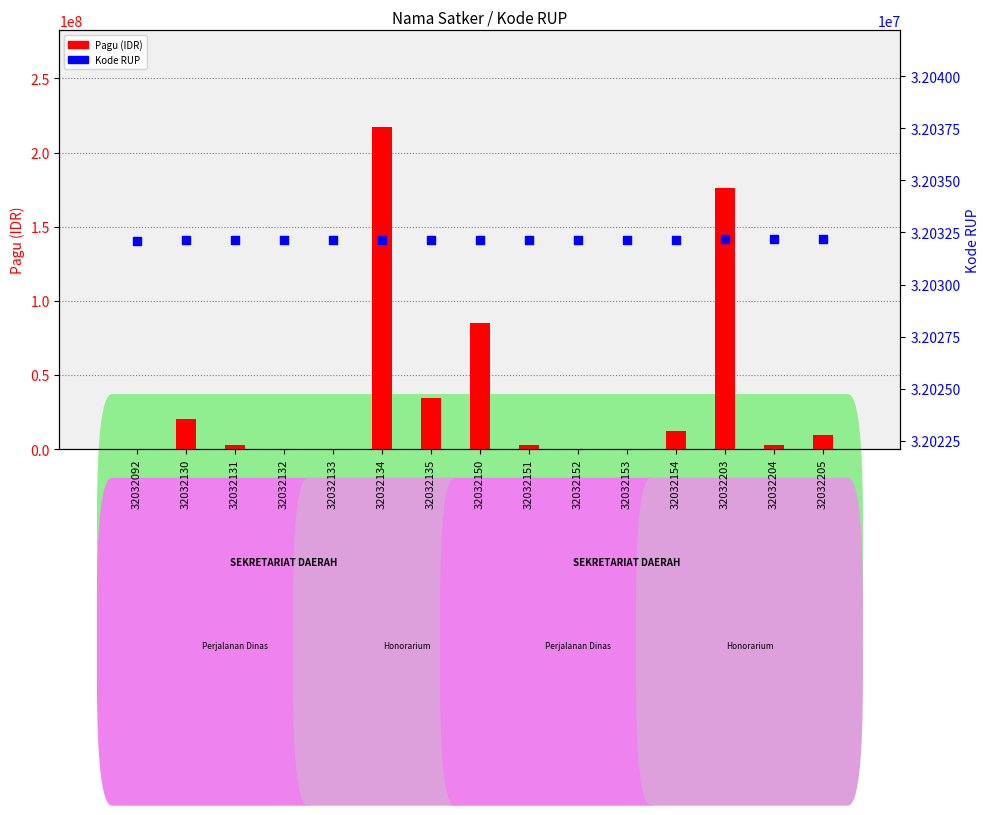

What is the total value across all series at 32032151?

34532151